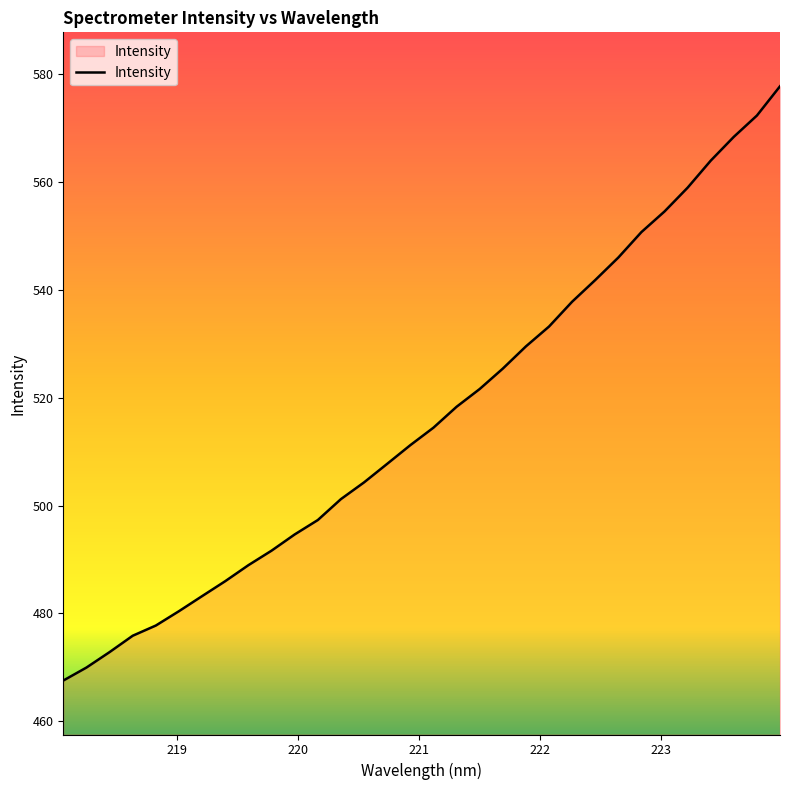

What is the difference between the maximum and minimum values?

110.2